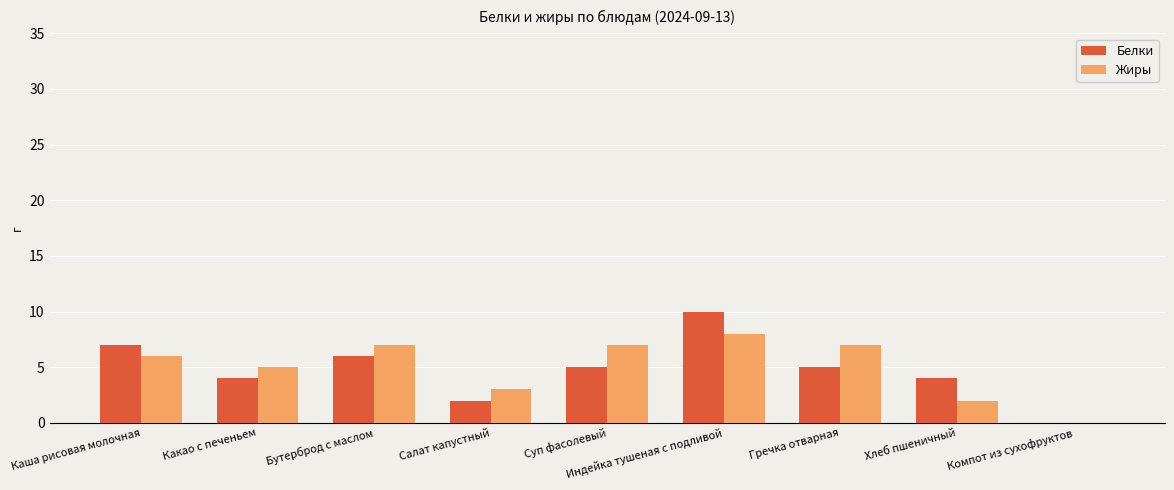

The value of Белки at Индейка тушеная с подливой is 10. True or false?

True